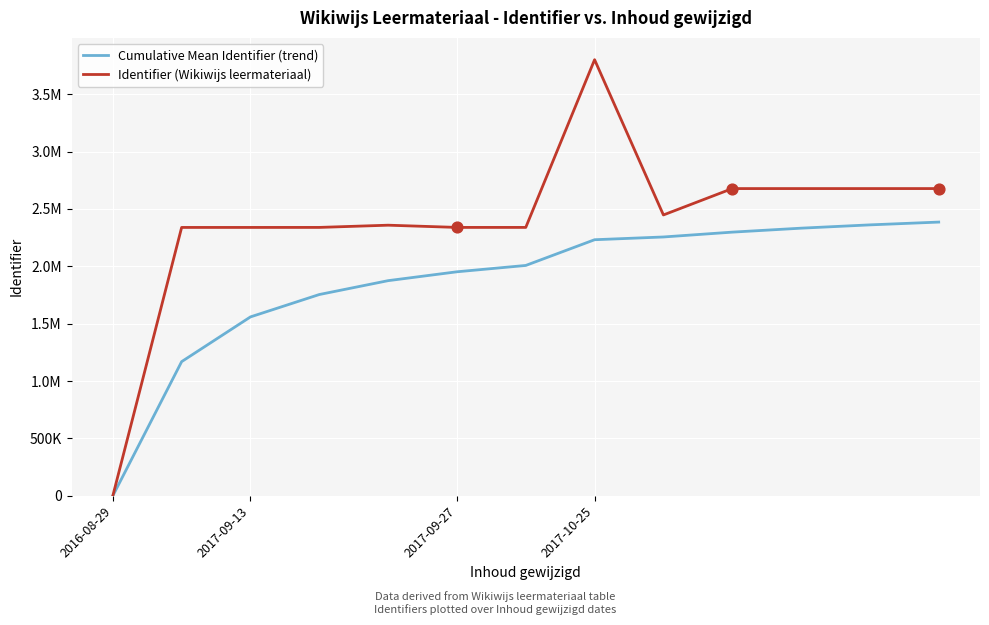

Does the chart have visible grid lines?

Yes